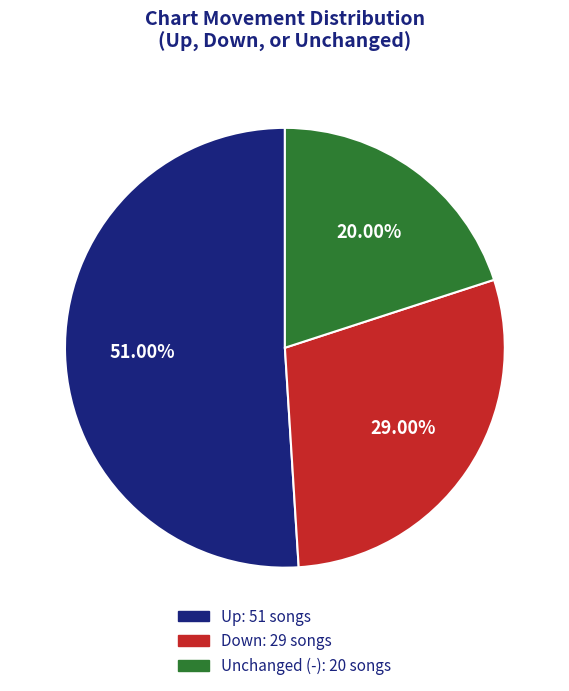

Does any single category account for the majority?

Yes